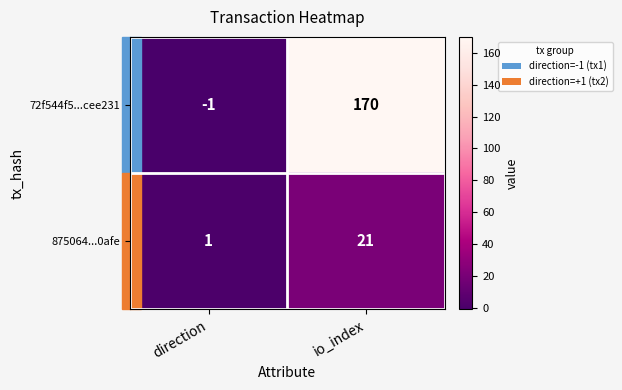

What is the sum of all 72f544f5...cee231 values?

169